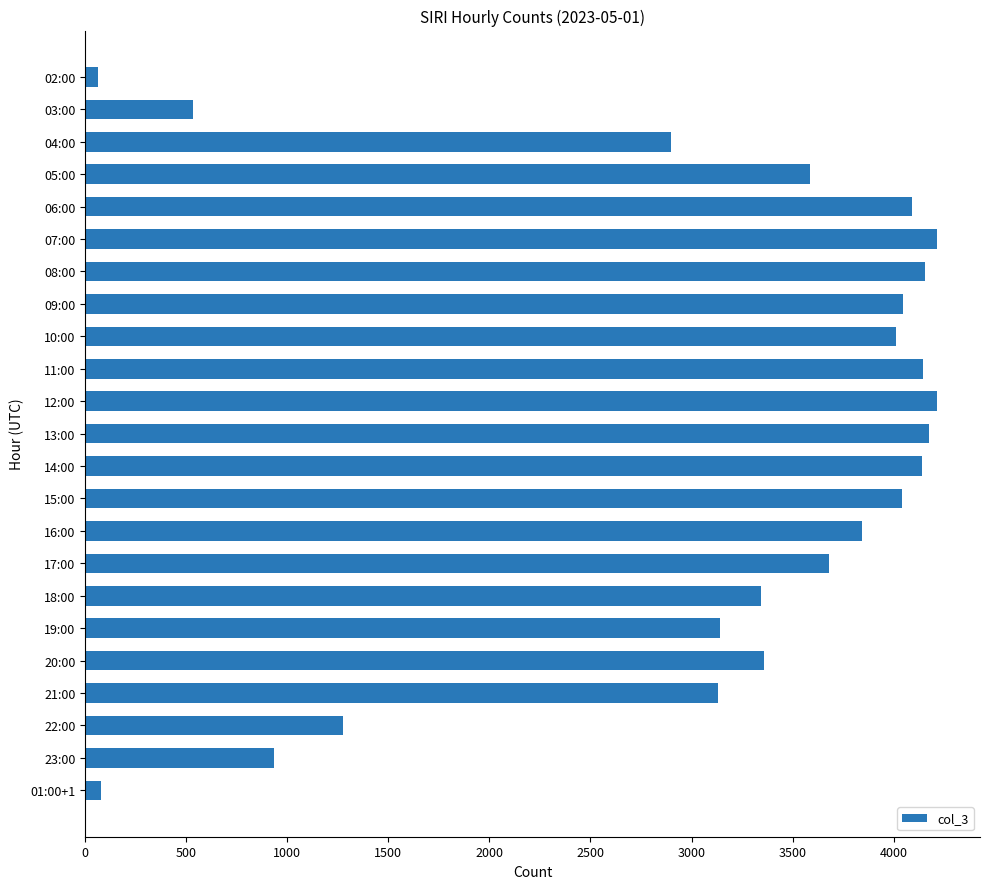

At which label is the value closest to 2140?

04:00